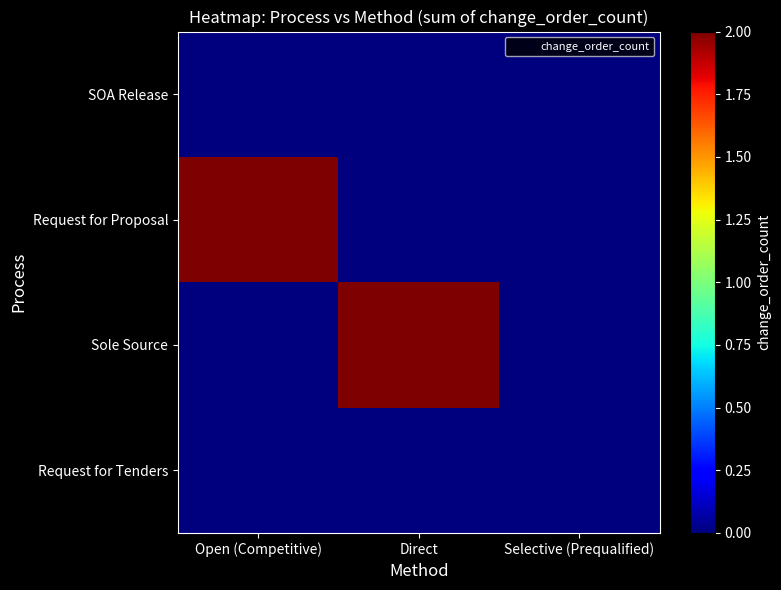

At which category is the sum across all series the highest?

Open (Competitive)